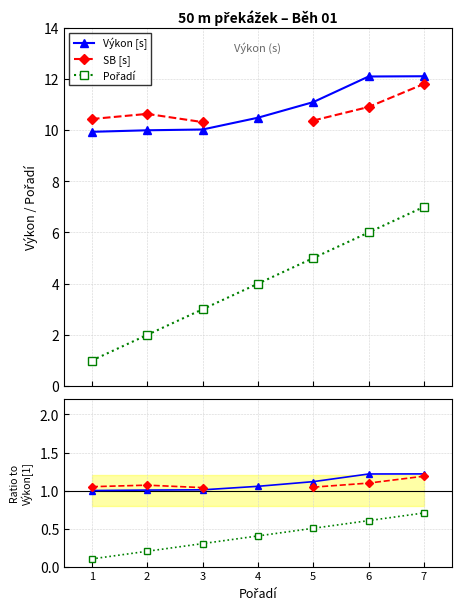

Is the value of Výkon / ref at 4 greater than the value of SB / ref at 7?

No